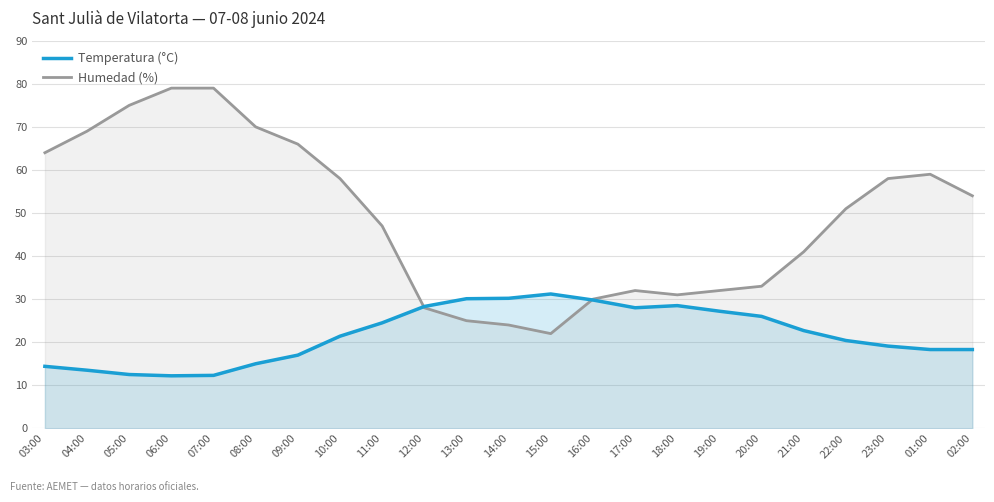

What is the label of the 19th point from the right?

07:00